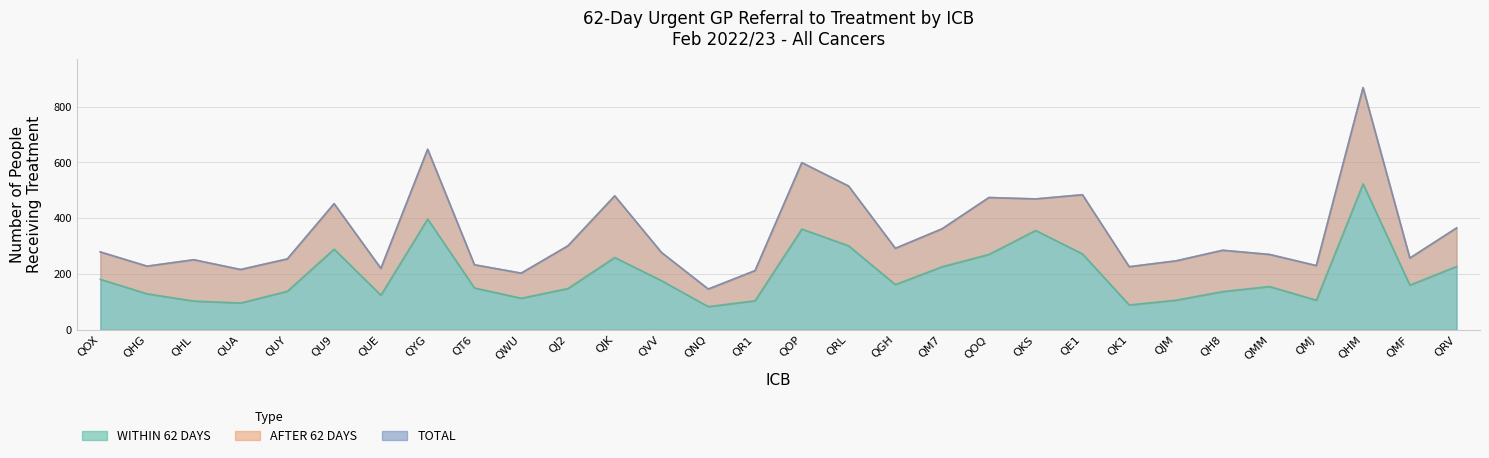

True or false: WITHIN 62 DAYS has more than 1 points higher than both neighbors.

True